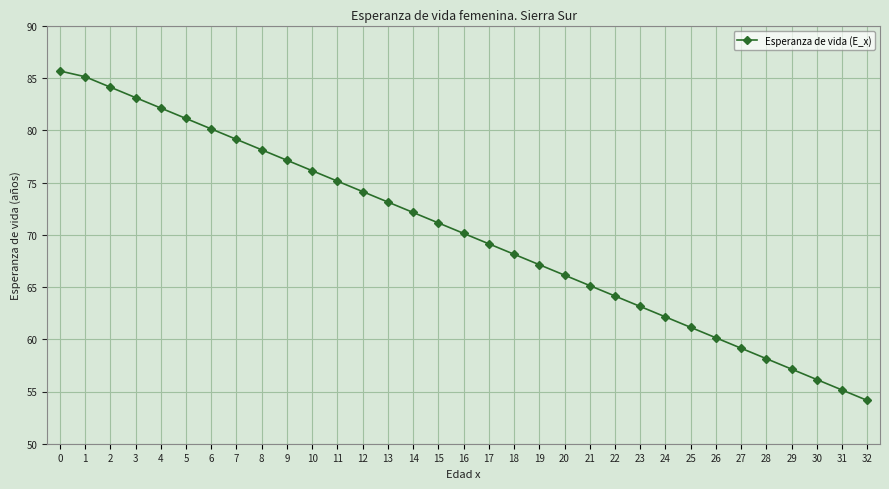

What is the difference between the second highest and minimum values?

31.0